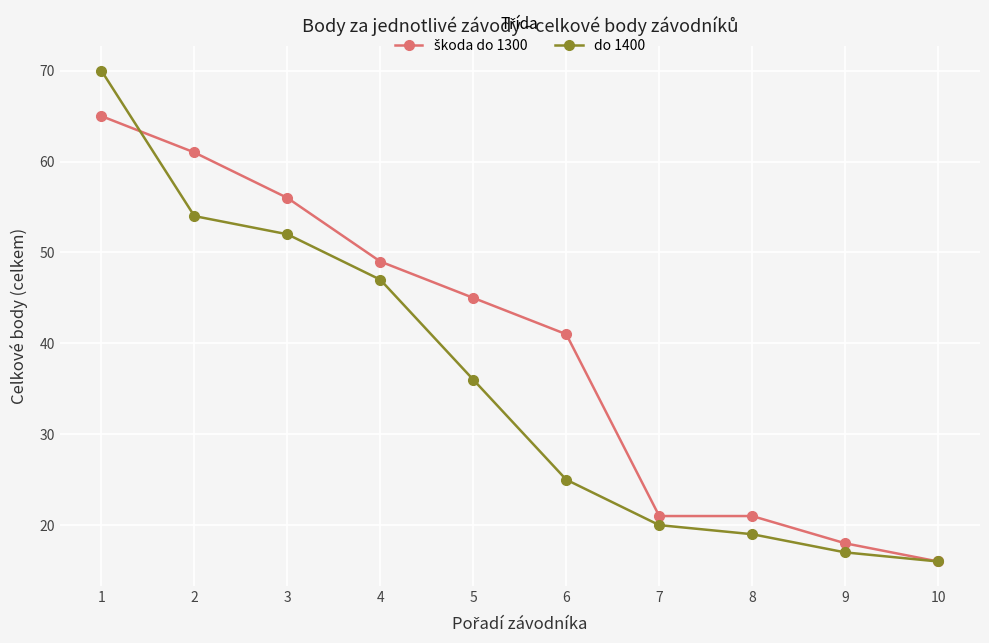

What is the value of the do 1400 point at the 7th from the left?

20